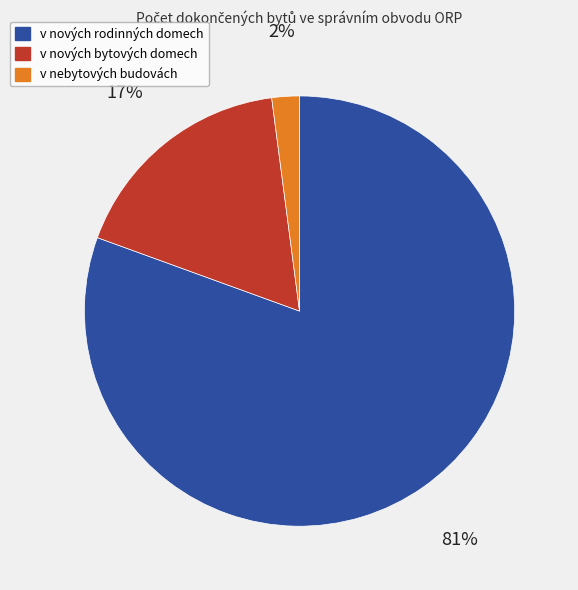

To the nearest percent, what percentage of the pie is v nových rodinných domech?

81%